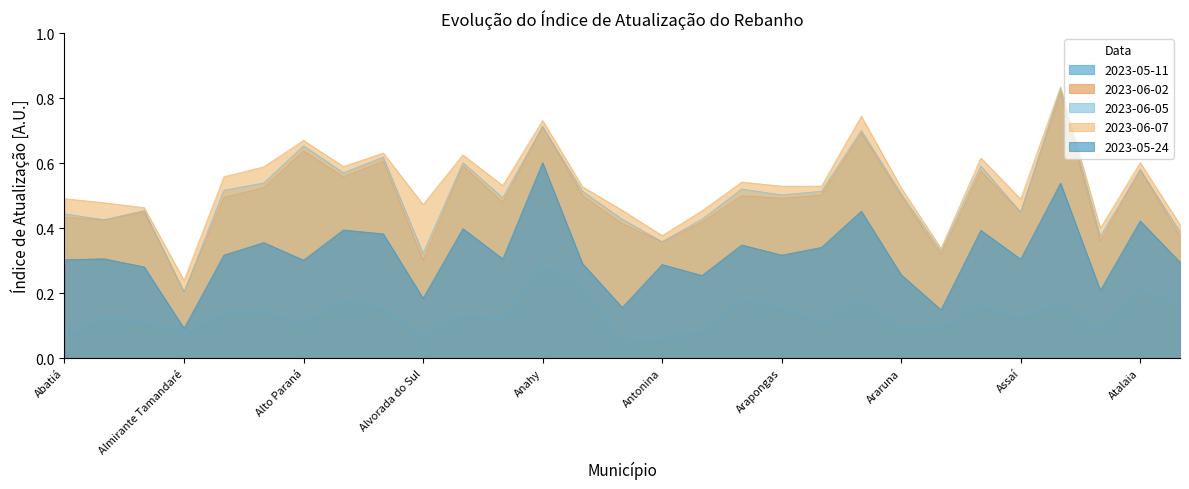

Does the chart have visible grid lines?

No